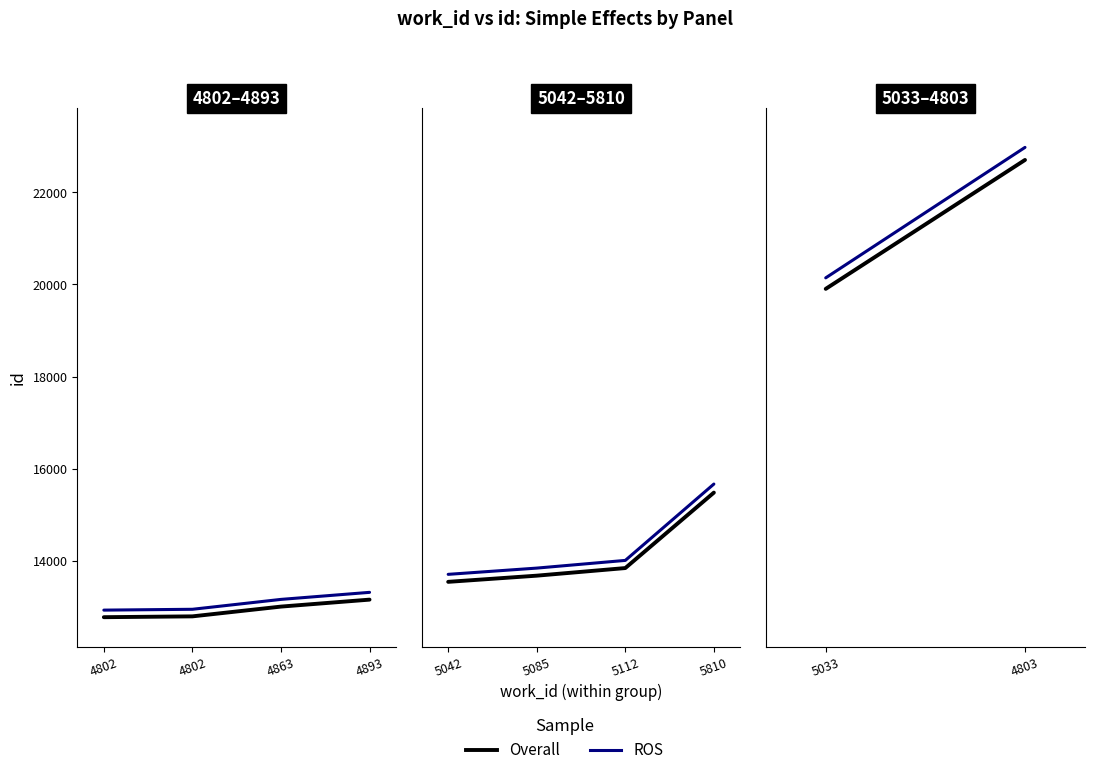

What are all the series names shown in the legend?

Overall, ROS